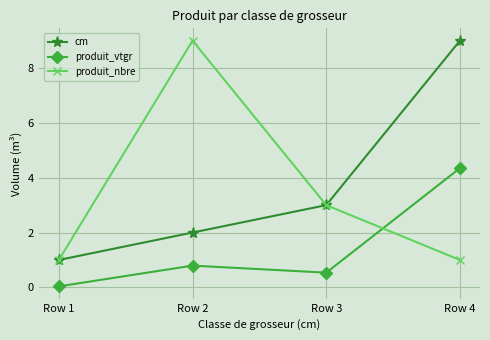

Is the value of cm at Row 4 greater than the value of produit_vtgr at Row 1?

Yes